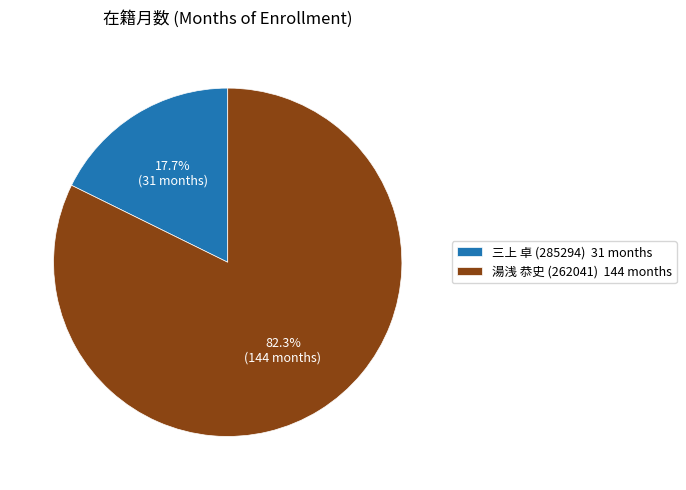

Rank the categories by value from highest to lowest.

湯浅 恭史 (262041), 三上 卓 (285294)